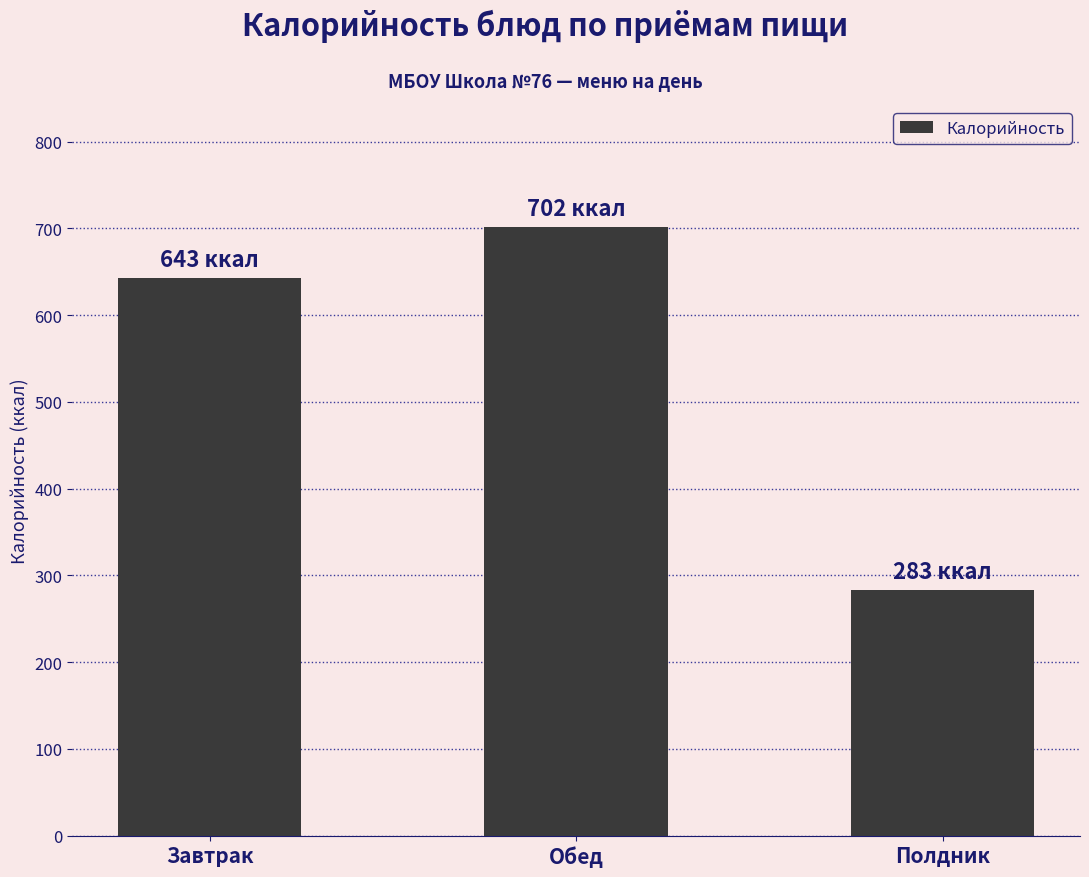

Which label corresponds to the largest value in the chart?

Обед